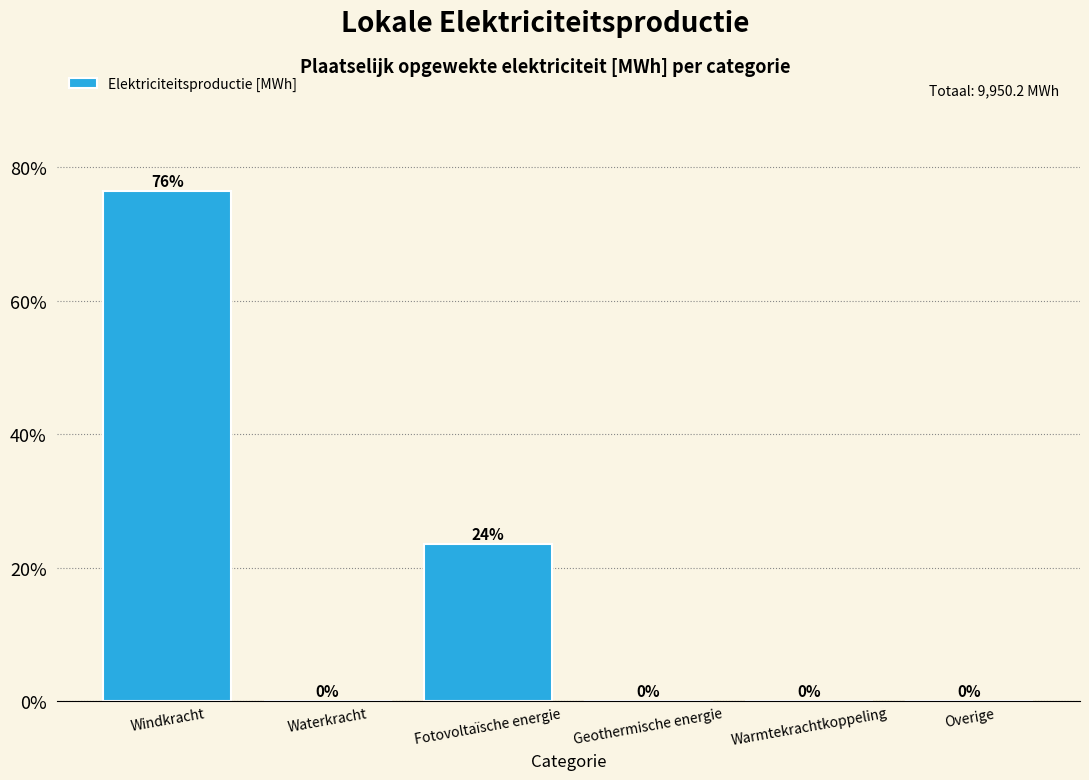

What is the sum of all values?

100.0